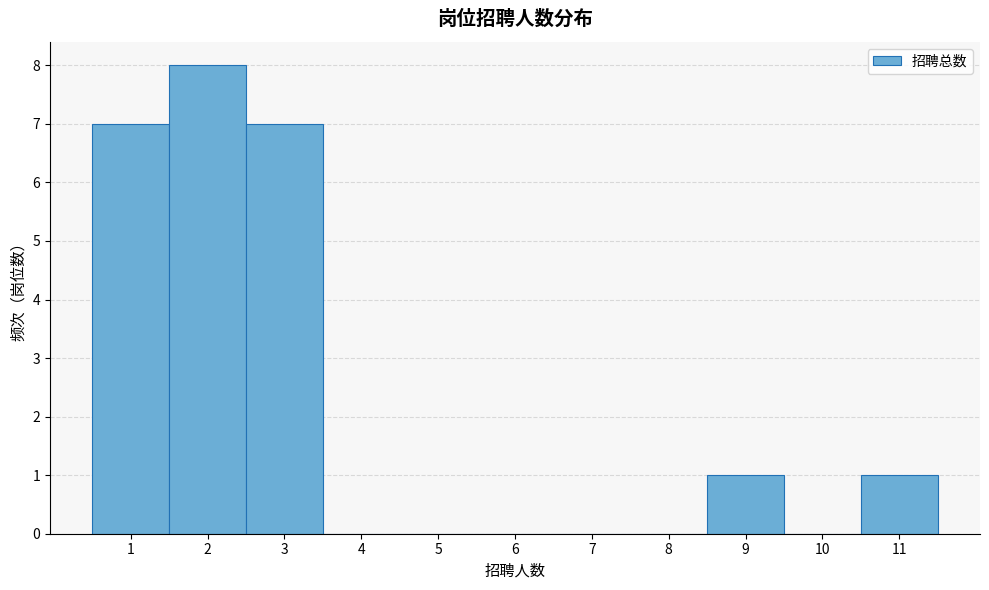

Over which range of the x-axis is the bar tallest?

1.5 to 2.5